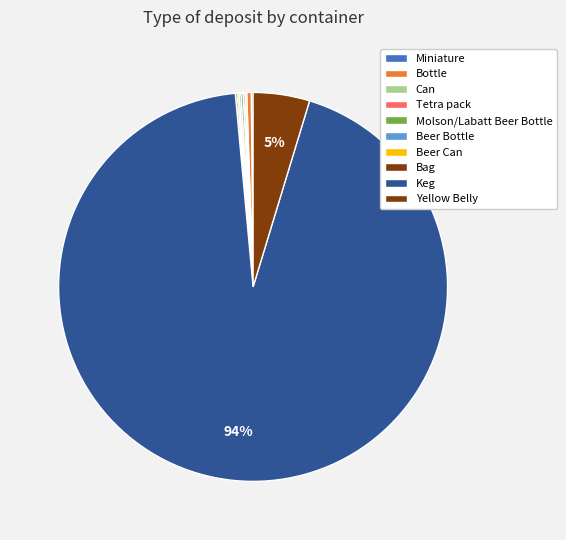

What is the majority slice?

Keg